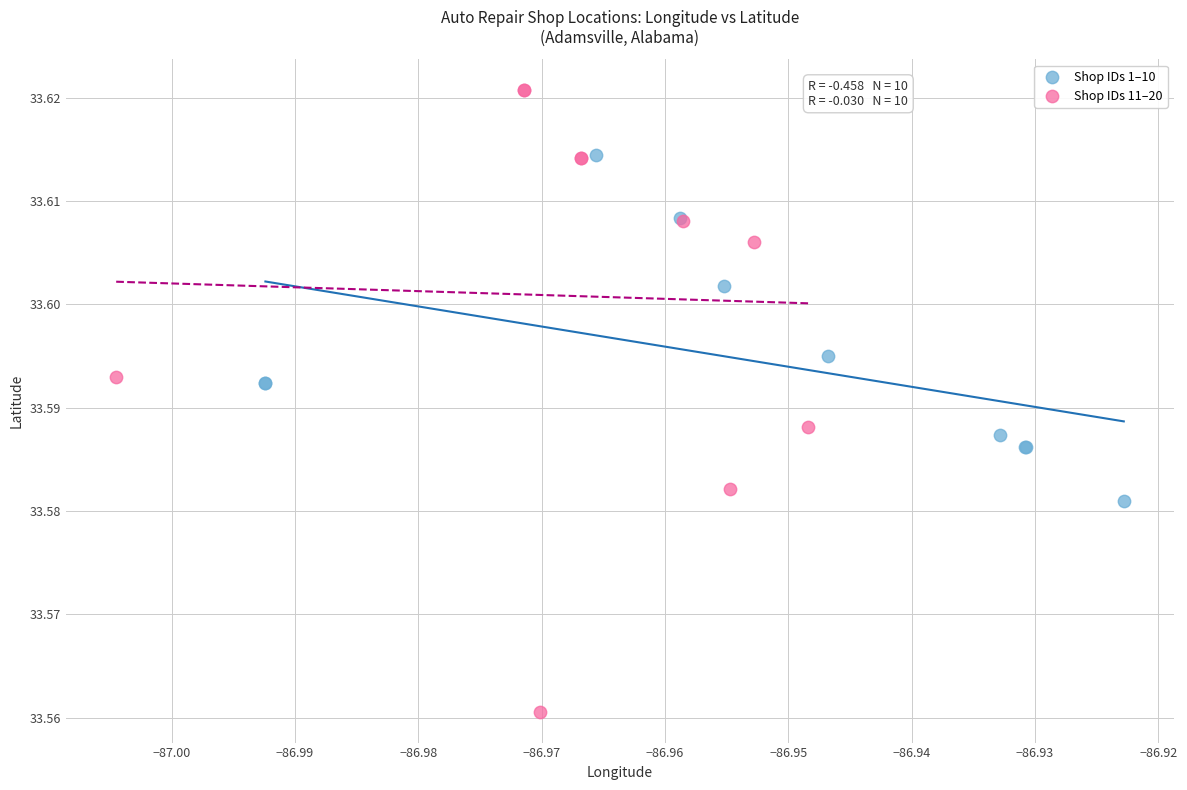

Which series reaches the minimum Y coordinate?

Shop IDs 11–20